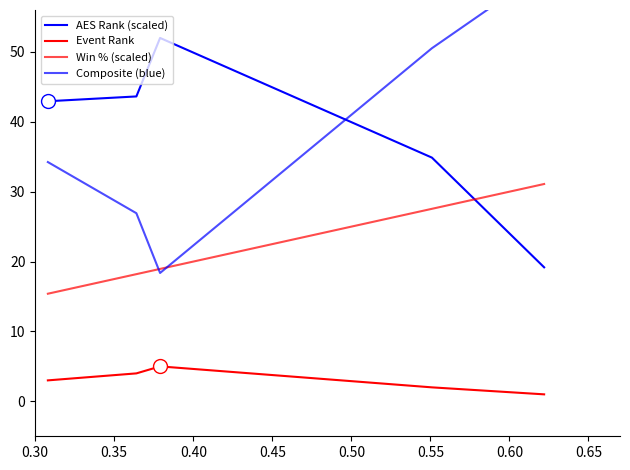

What is the sum of all Composite (blue) values?

191.7